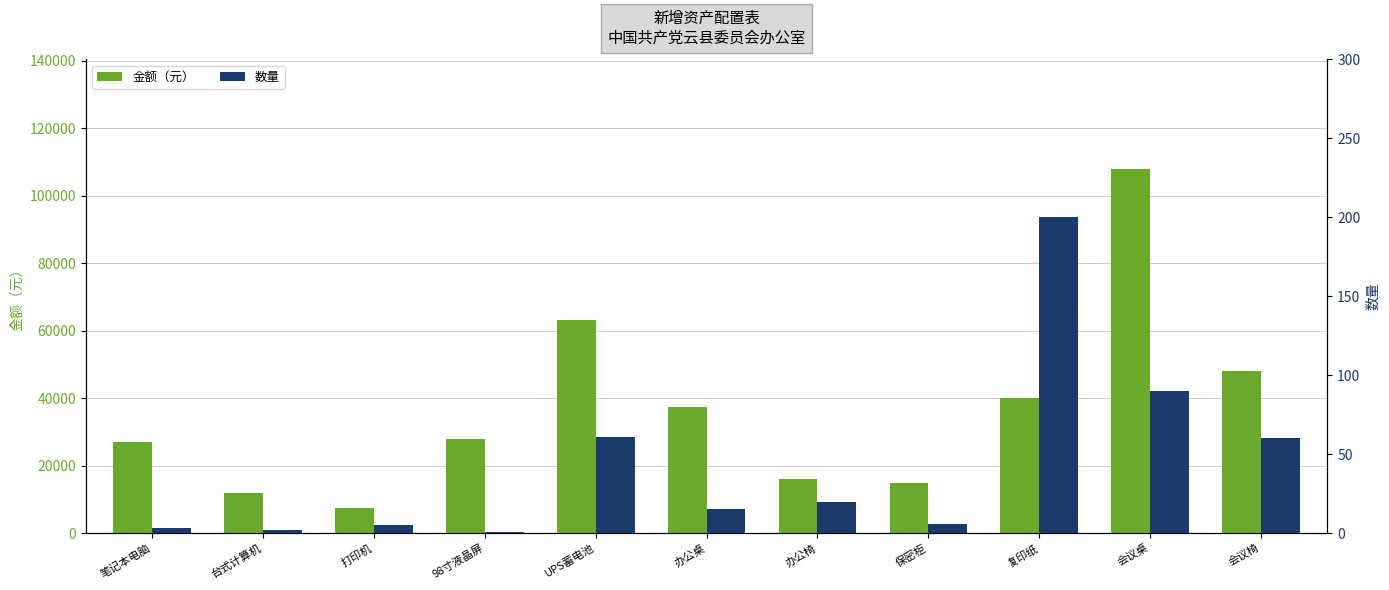

Reading left to right, extract all data points from this chart.

金额（元）: 笔记本电脑=27000	台式计算机=12000	打印机=7500	98寸液晶屏=28000	UPS蓄电池=63135	办公桌=37500	办公椅=16000	保密柜=15000	复印纸=40000	会议桌=108000	会议椅=48000
数量: 笔记本电脑=3	台式计算机=2	打印机=5	98寸液晶屏=1	UPS蓄电池=61	办公桌=15	办公椅=20	保密柜=6	复印纸=200	会议桌=90	会议椅=60